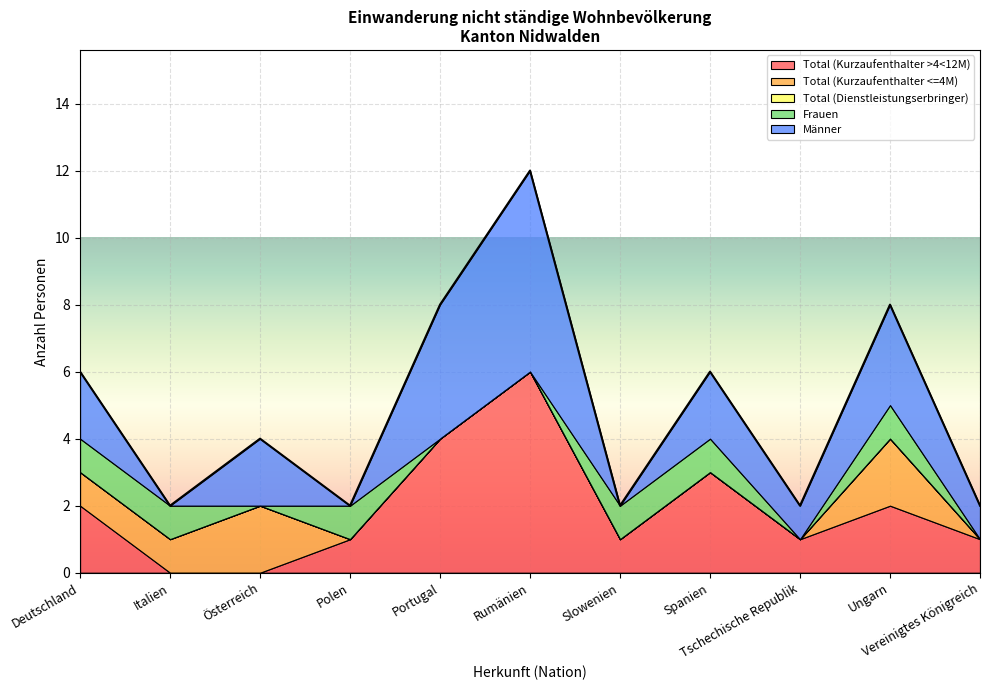

At which category does Total (Kurzaufenthalter >4<12M) reach its first local peak?

Deutschland